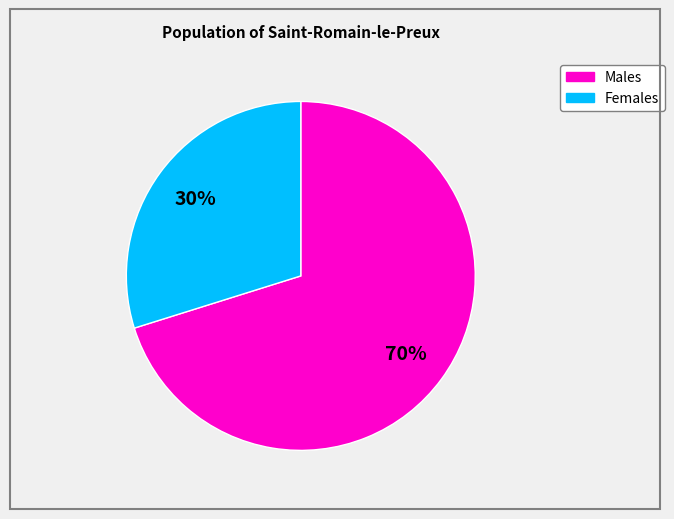

Does any single category account for the majority?

Yes